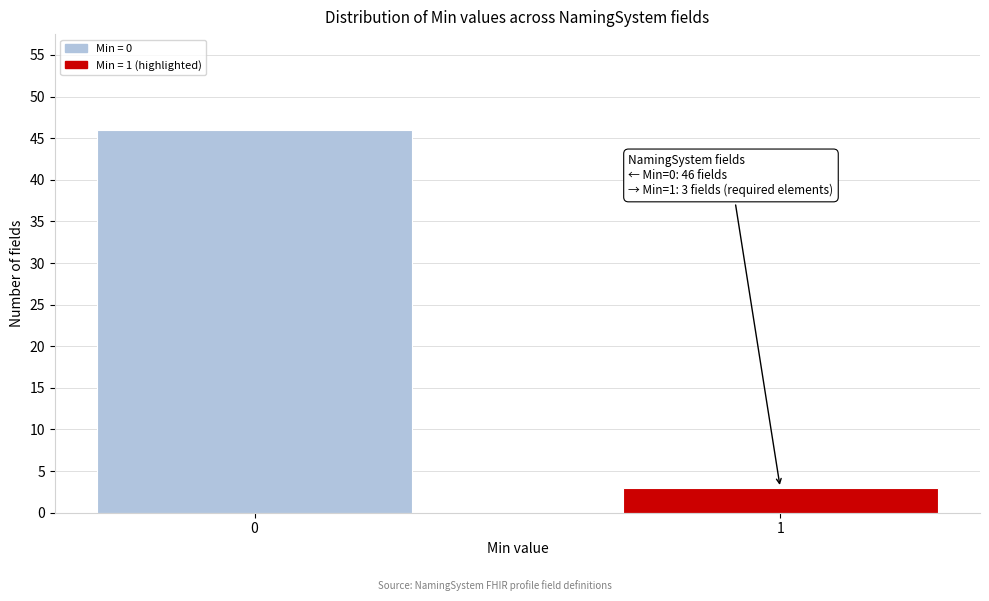

Reading left to right, what are all the values shown in this chart?

0=46	1=3